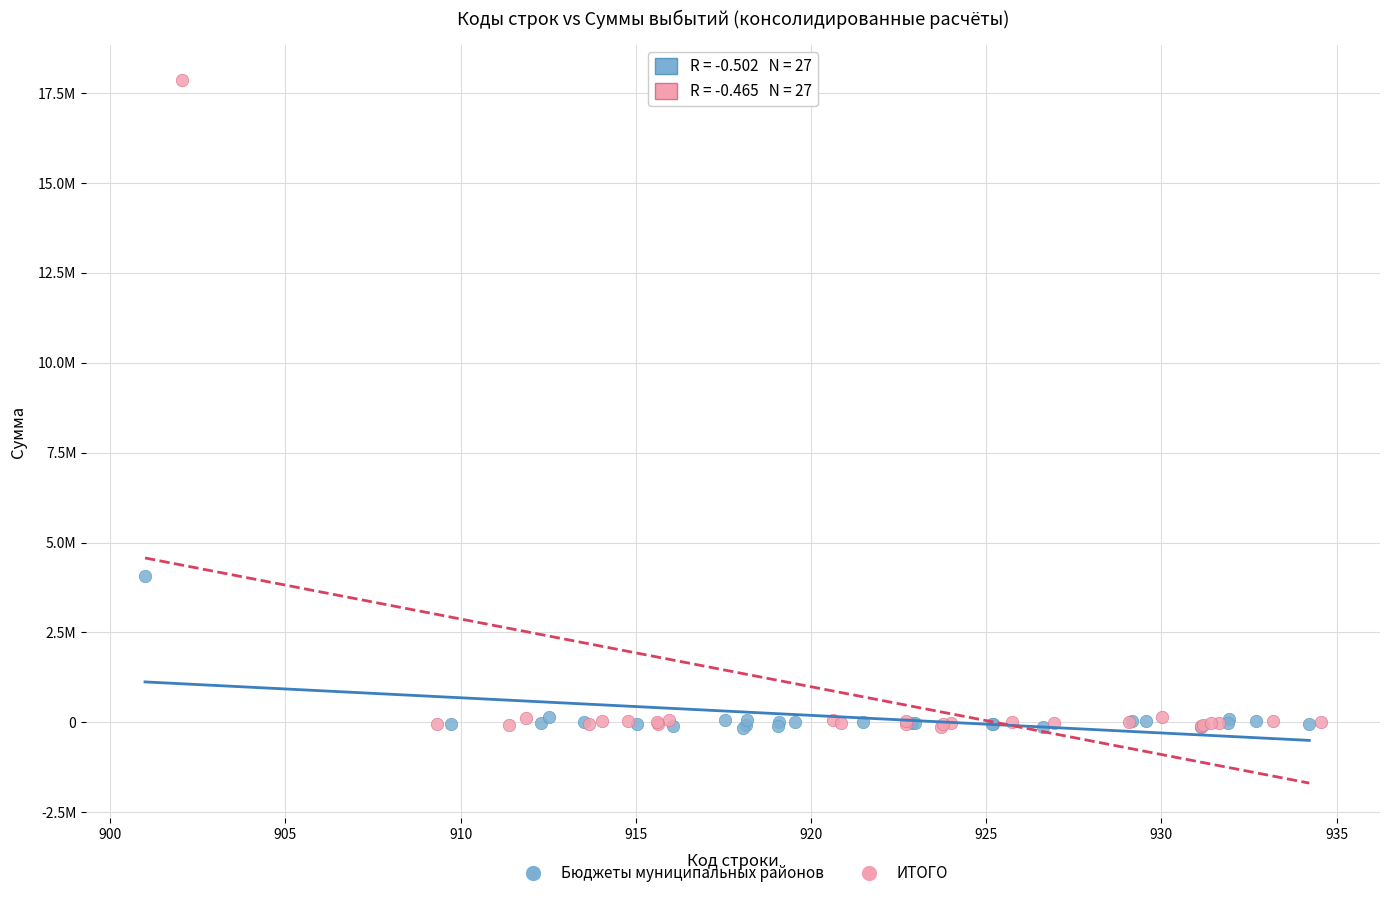

What are all the series names shown in the legend?

Бюджеты муниципальных районов, ИТОГО